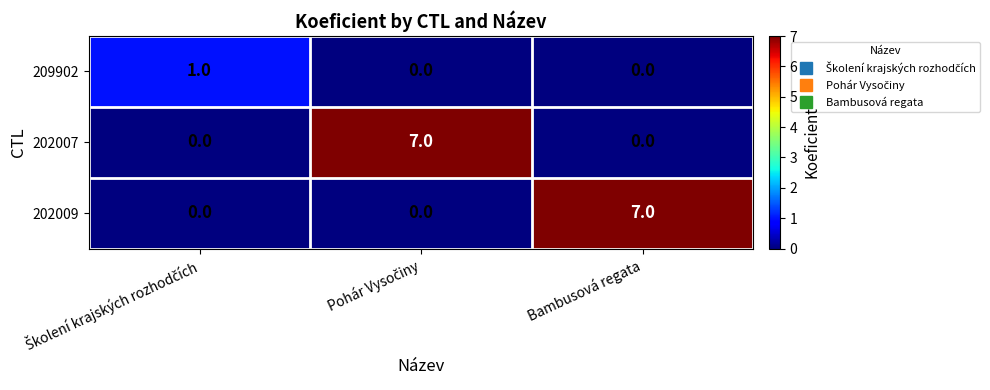

How many 202009 values are between 0 and 7?

3